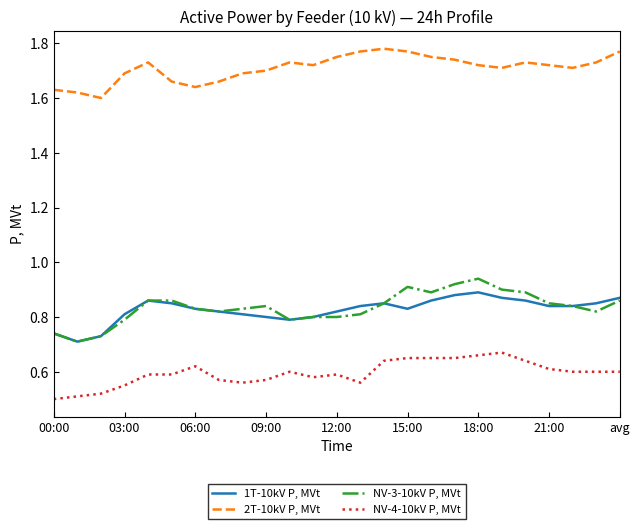

List the series in order of their peak value, highest first.

2T-10kV P, MVt, NV-3-10kV P, MVt, 1T-10kV P, MVt, NV-4-10kV P, MVt